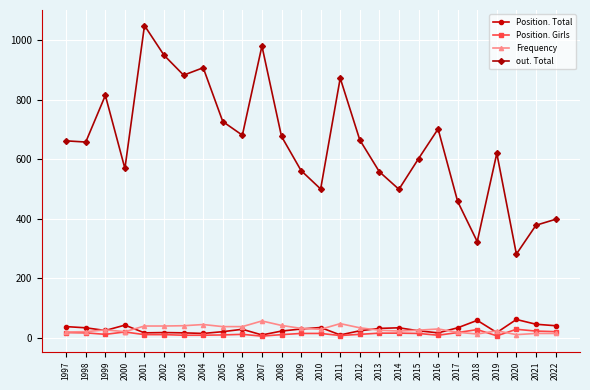

What is the spread (max minus min) of values at 2003?

875